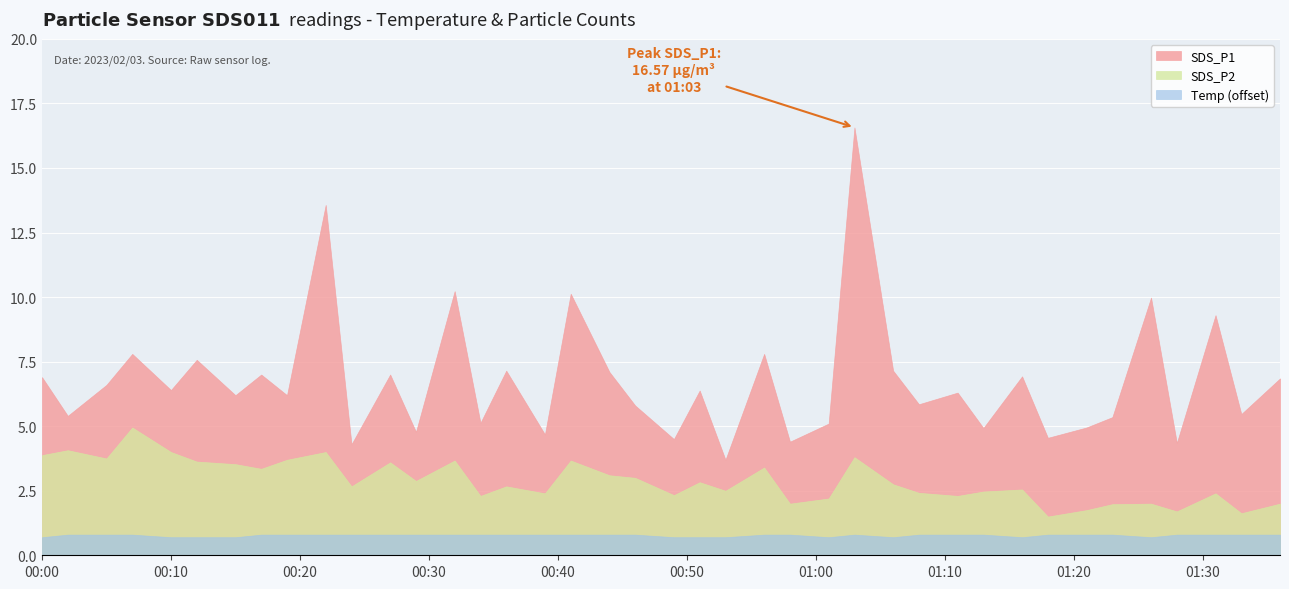

What is the label of the 9th point from the right?

2023/02/03 01:16